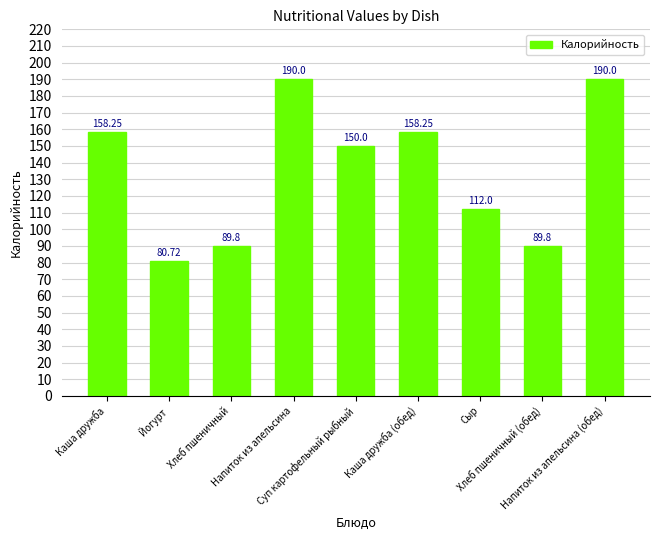

What is the difference between the maximum and second lowest values?

100.2